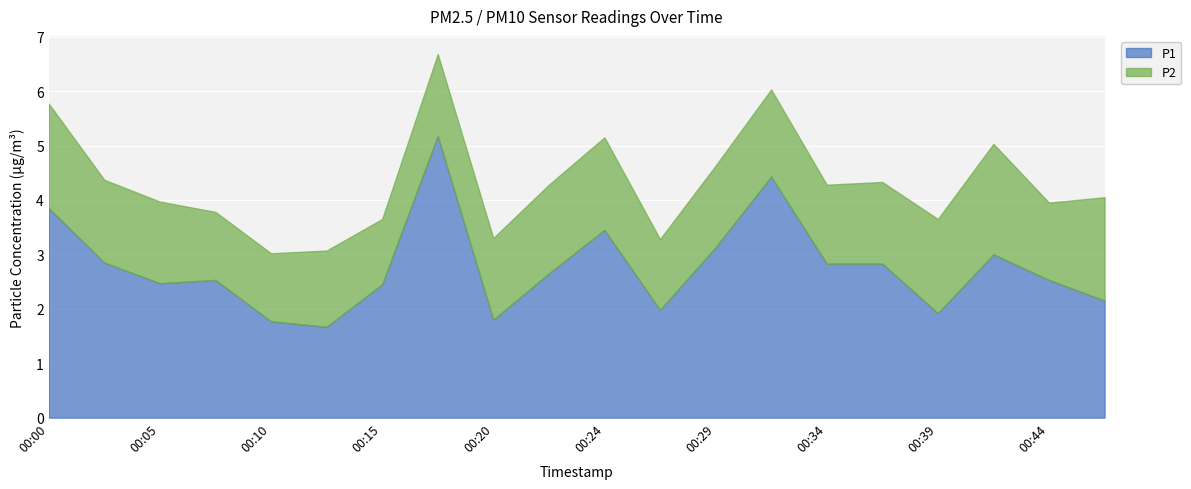

How many data points in P1 are above 2?

15